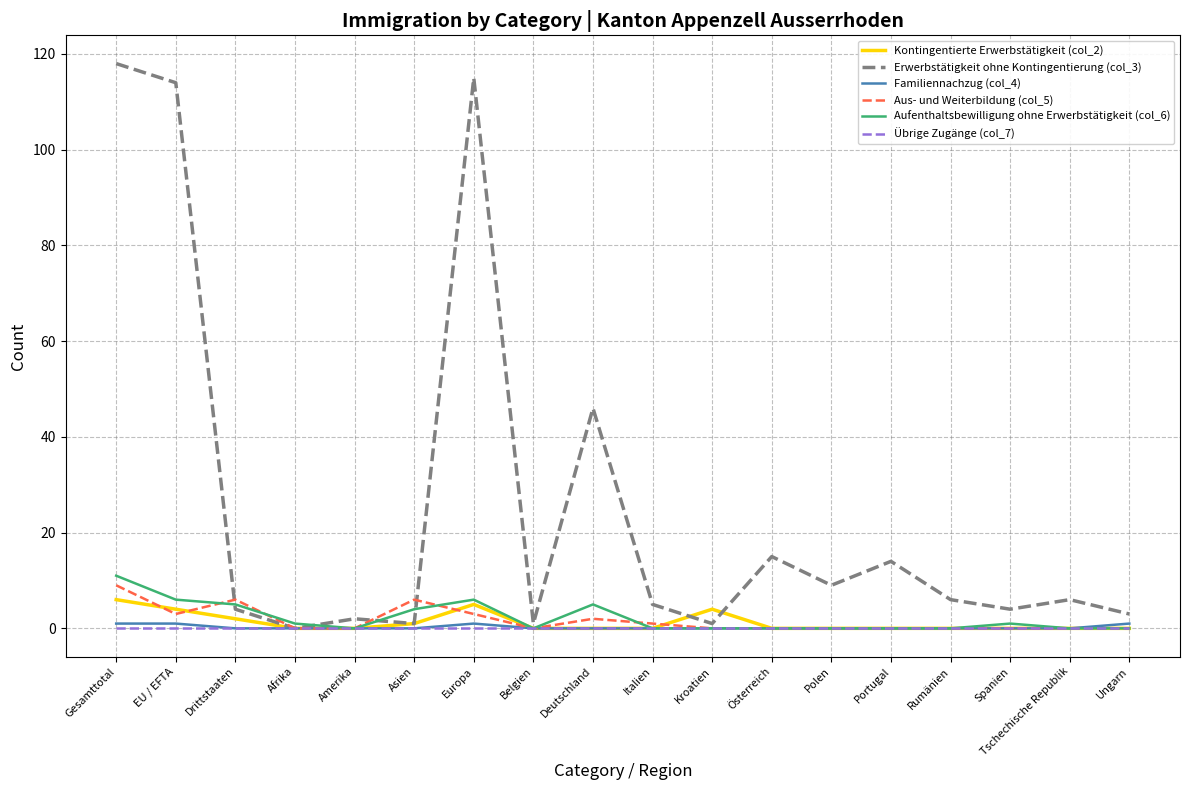

True or false: Erwerbstätigkeit ohne Kontingentierung (col_3) has a value of 118 at Gesamttotal.

True